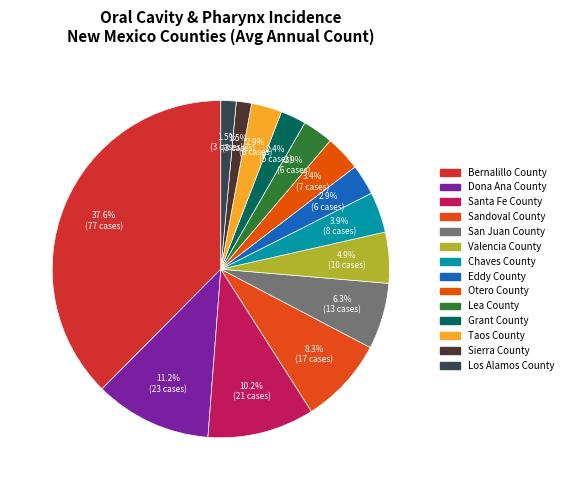

What percentage is NOT represented by Sandoval County?

91.7%